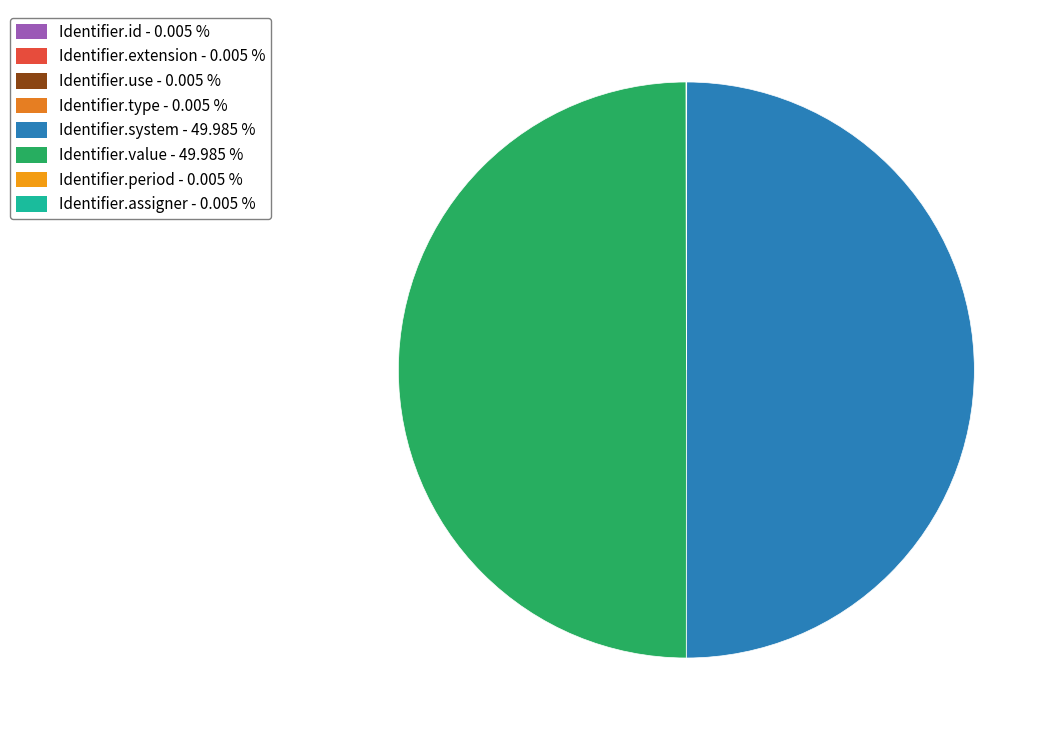

To the nearest percent, what is the combined percentage of Identifier.period and Identifier.value?

50%